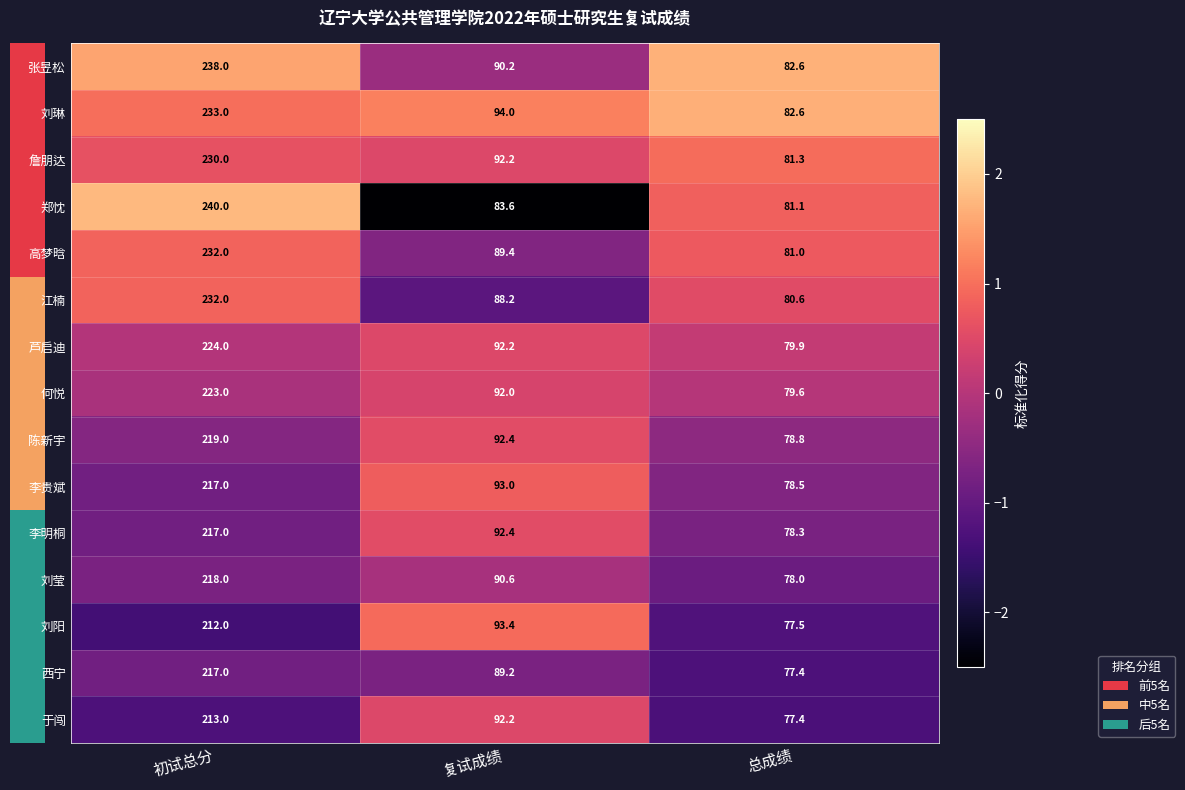

Which series has the widest spread of values?

郑忱